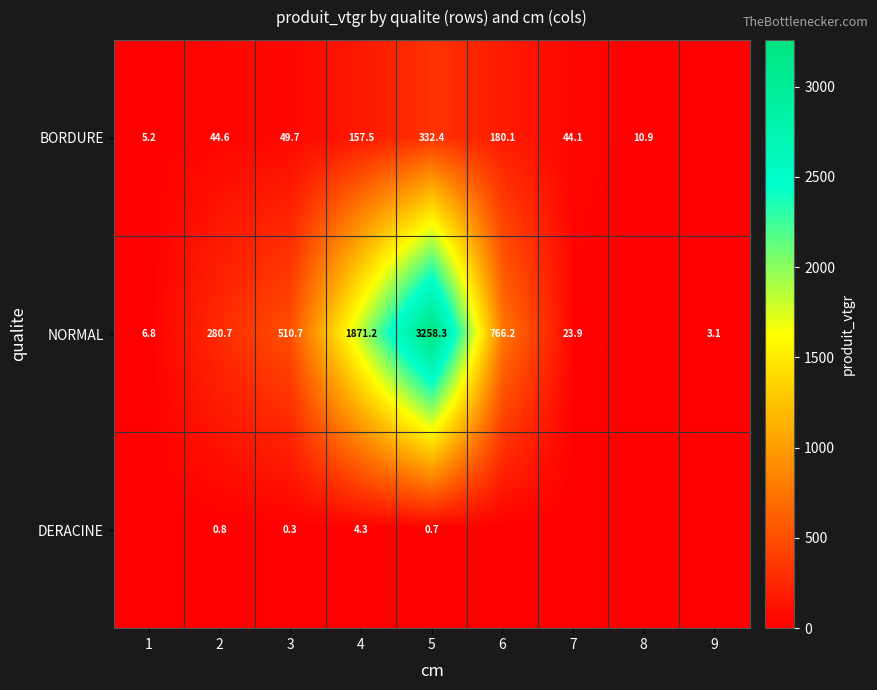

Which label corresponds to the largest value in the chart?

5